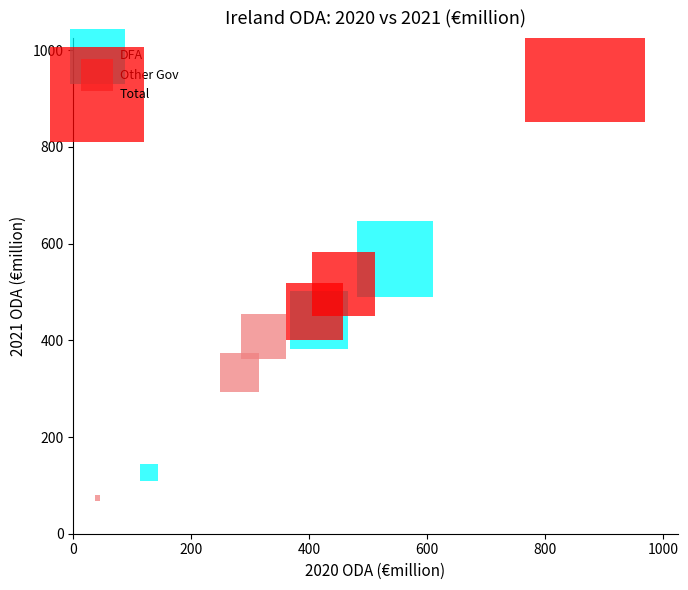

Which series contains the highest Y value?

Total